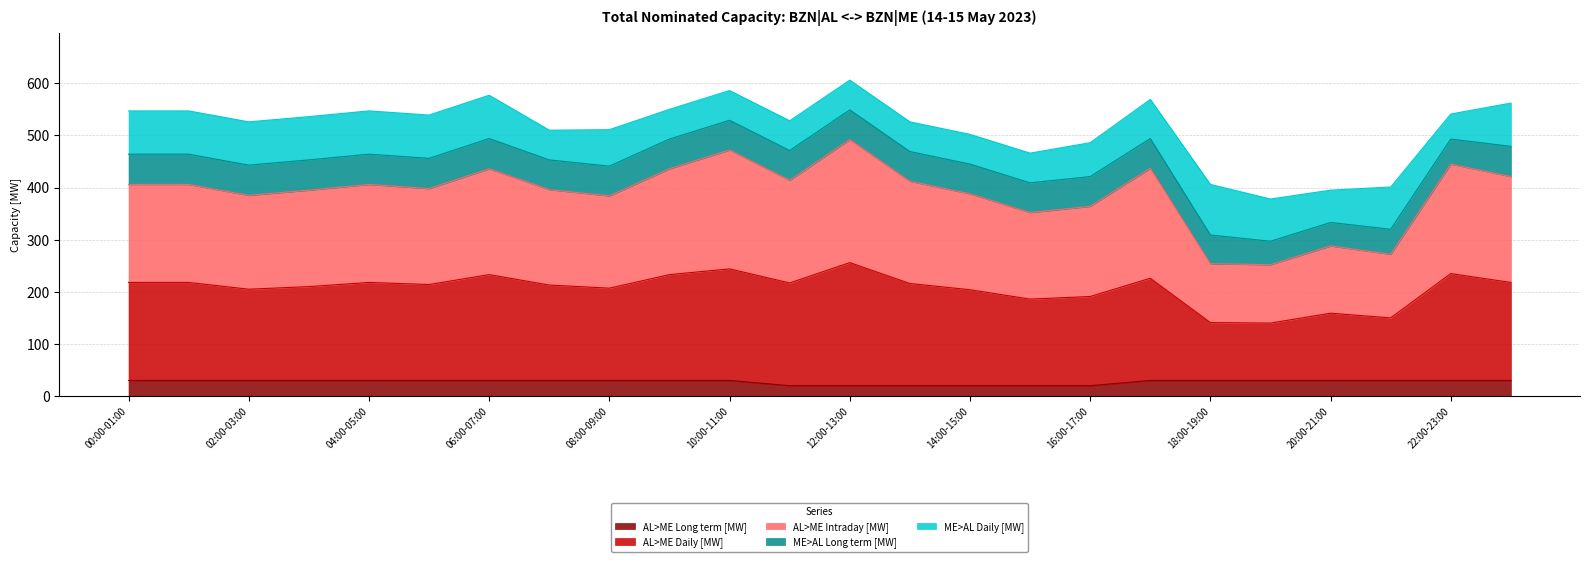

True or false: AL>ME Intraday [MW] and AL>ME Long term [MW] intersect in this chart.

False